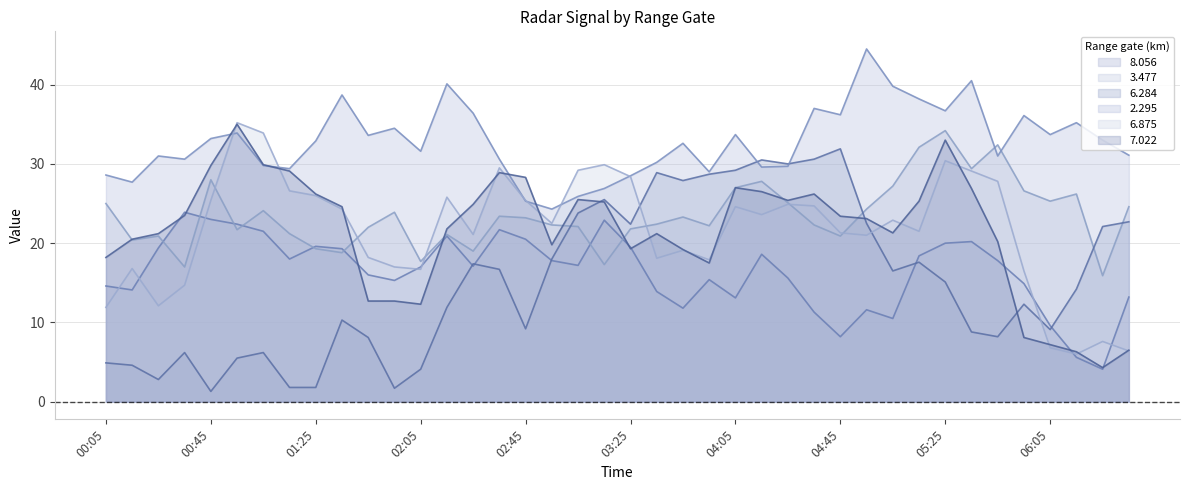

At which category is the sum across all series the highest?

05:25